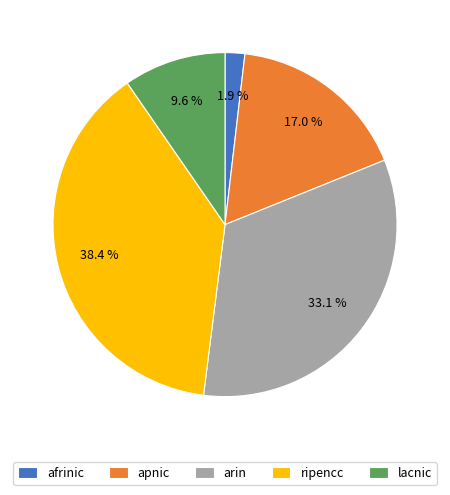

What percentage is the afrinic slice, to the nearest percent?

2%